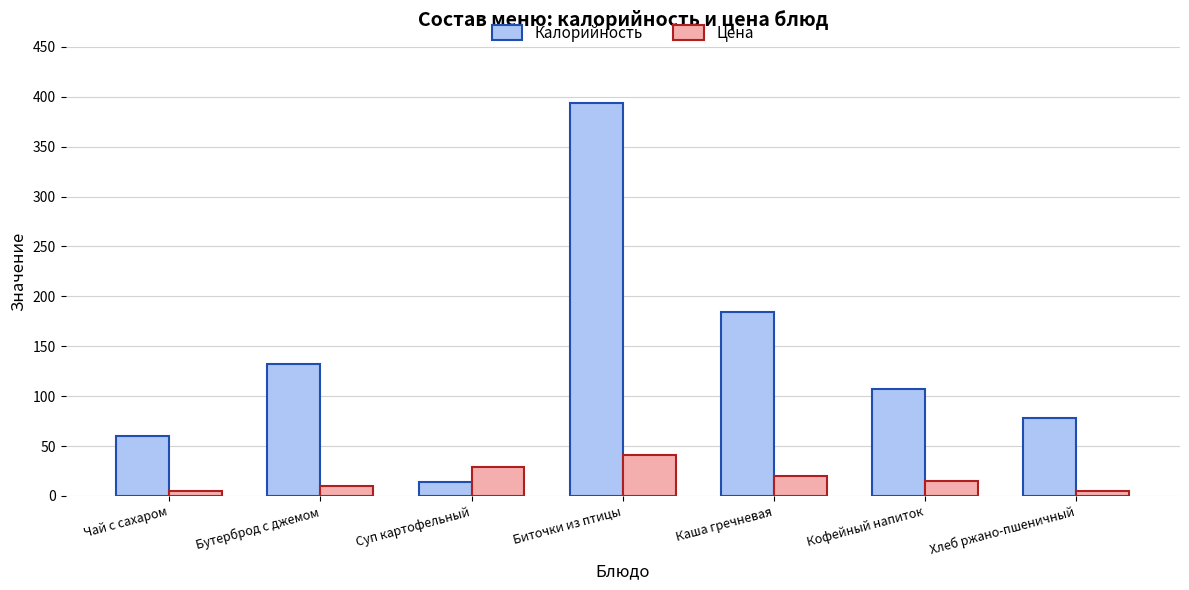

How many series are shown in this chart?

2